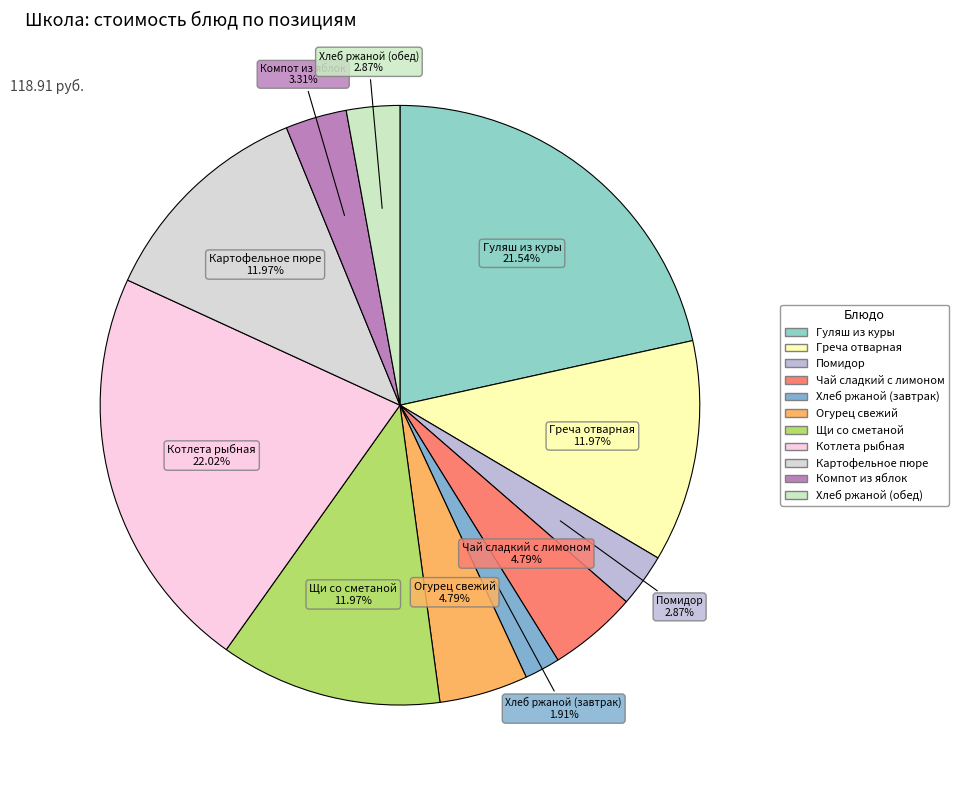

Which has a higher value, Картофельное пюре or Хлеб ржаной (завтрак)?

Картофельное пюре